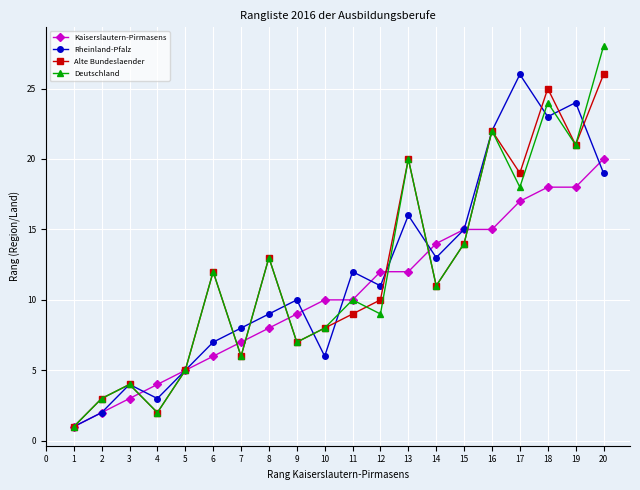

Which series ends up on top after the final intersection of Alte Bundeslaender and Kaiserslautern-Pirmasens?

Alte Bundeslaender